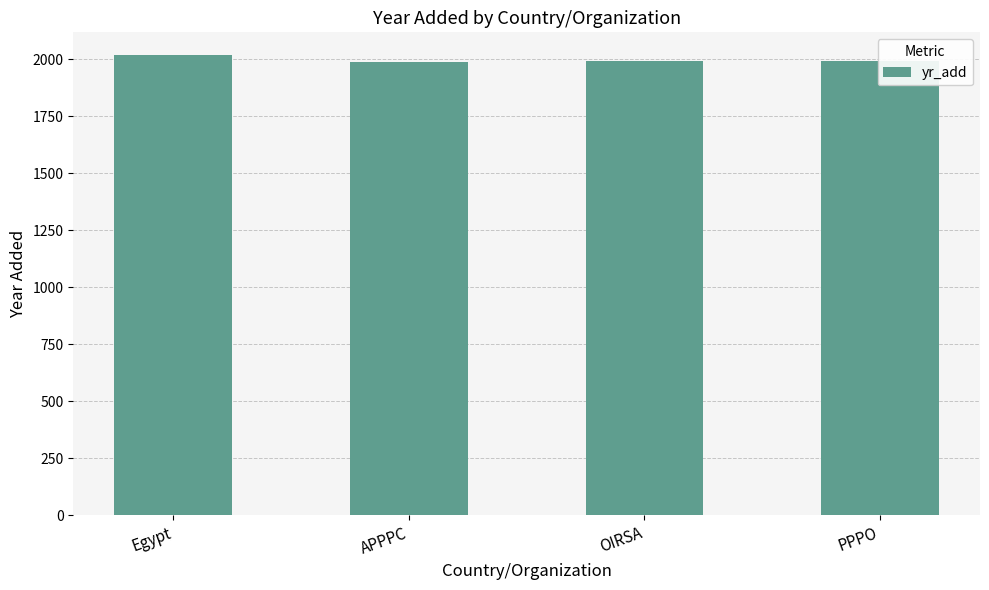

Count the number of data series in this chart.

1